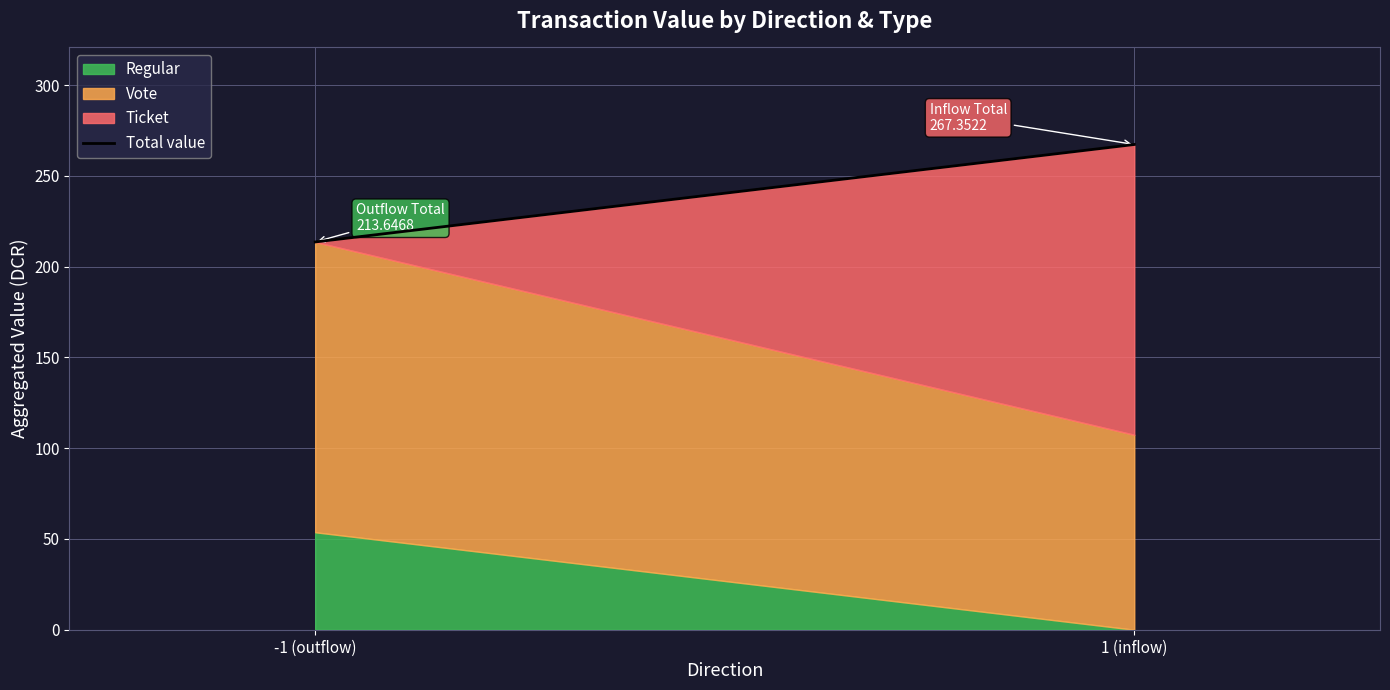

Between 1 (inflow) and -1 (outflow), which is larger?

1 (inflow)